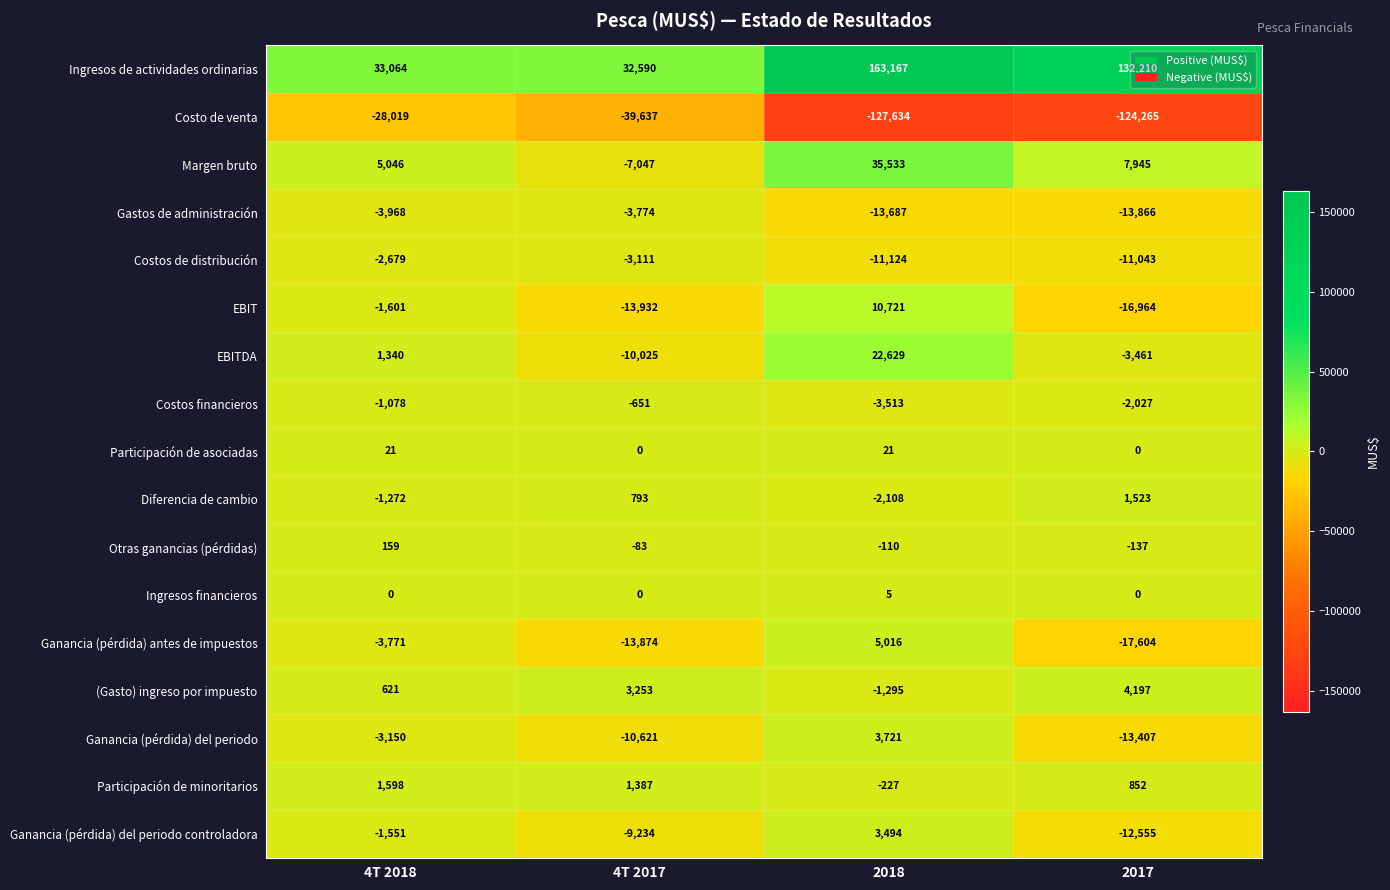

Is it true that Costos de distribución equals -11043 at 2017?

True